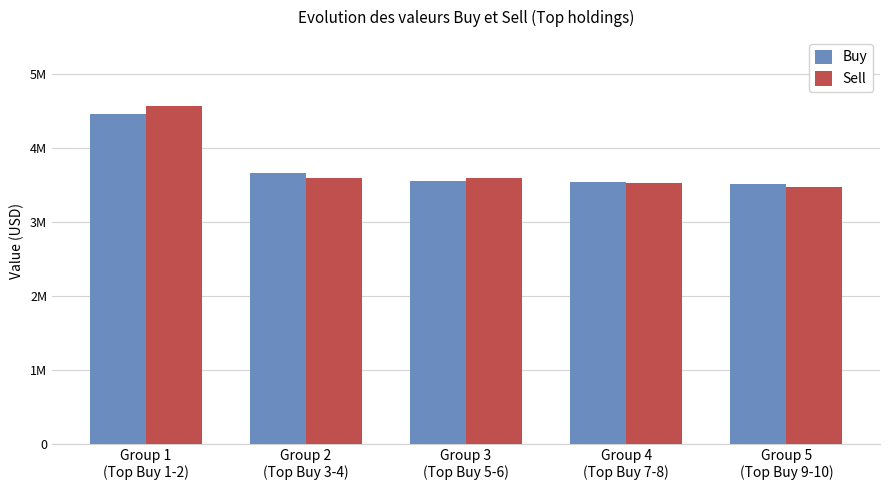

What is the difference between the Buy values at Group 5
(Top Buy 9-10) and Group 3
(Top Buy 5-6)?

47000